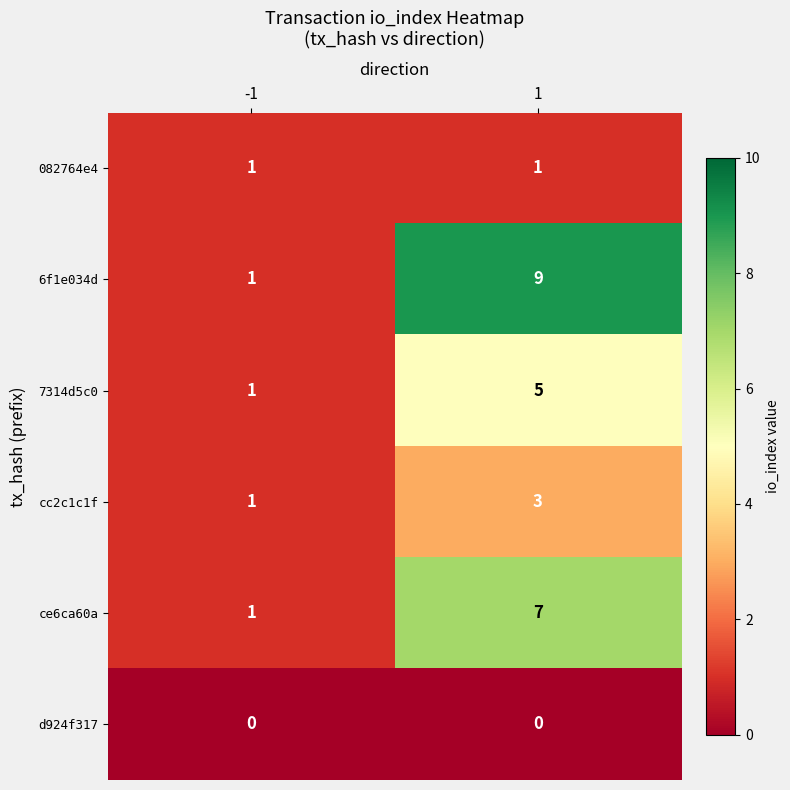

At which category is the sum across all series the highest?

1